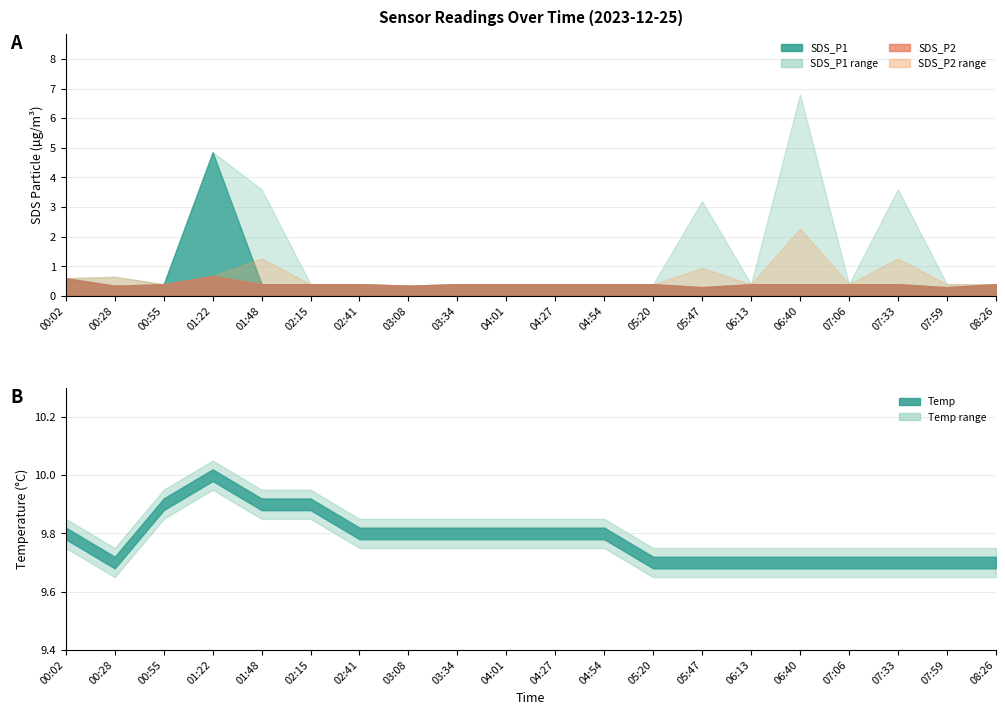

Which series has the largest range (max minus min)?

SDS_P1